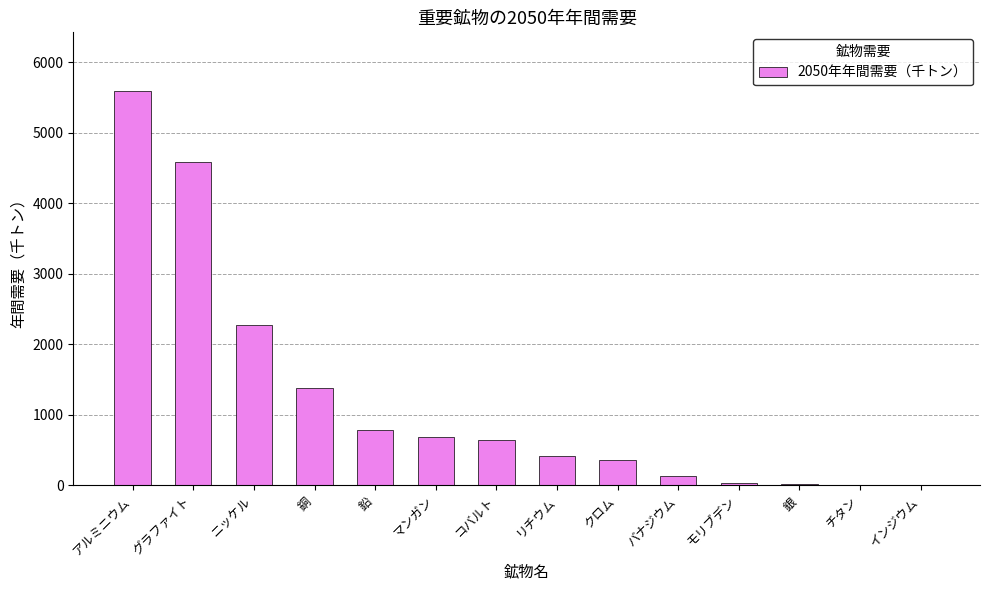

Between 銀 and 銅, which is larger?

銅